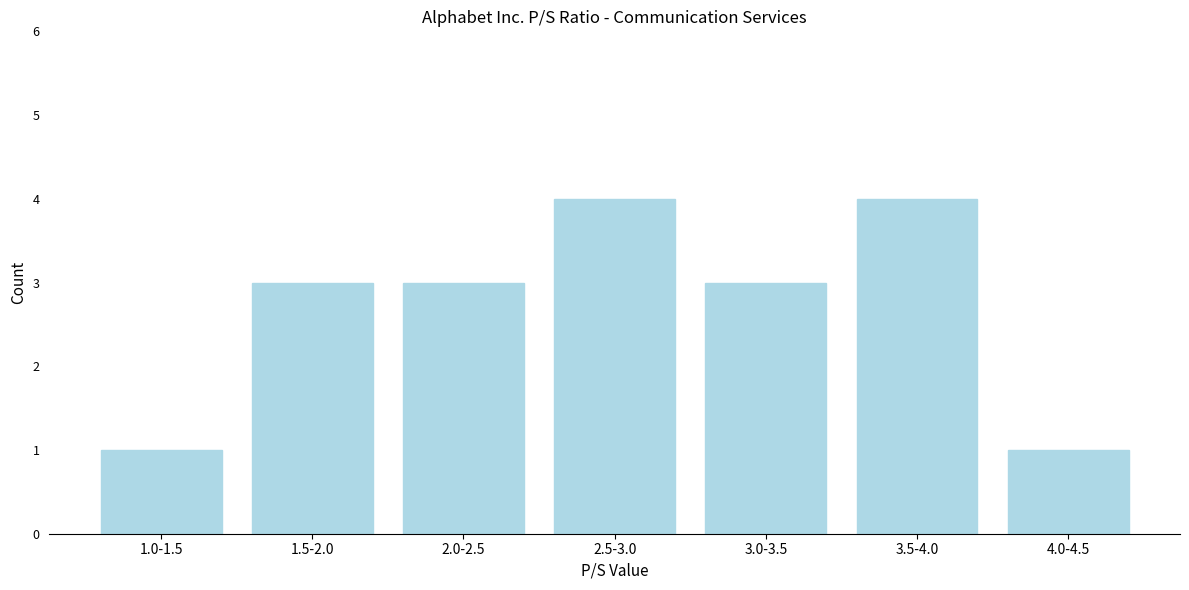

Reading left to right, what are all the values shown in this chart?

1	3	3	4	3	4	1